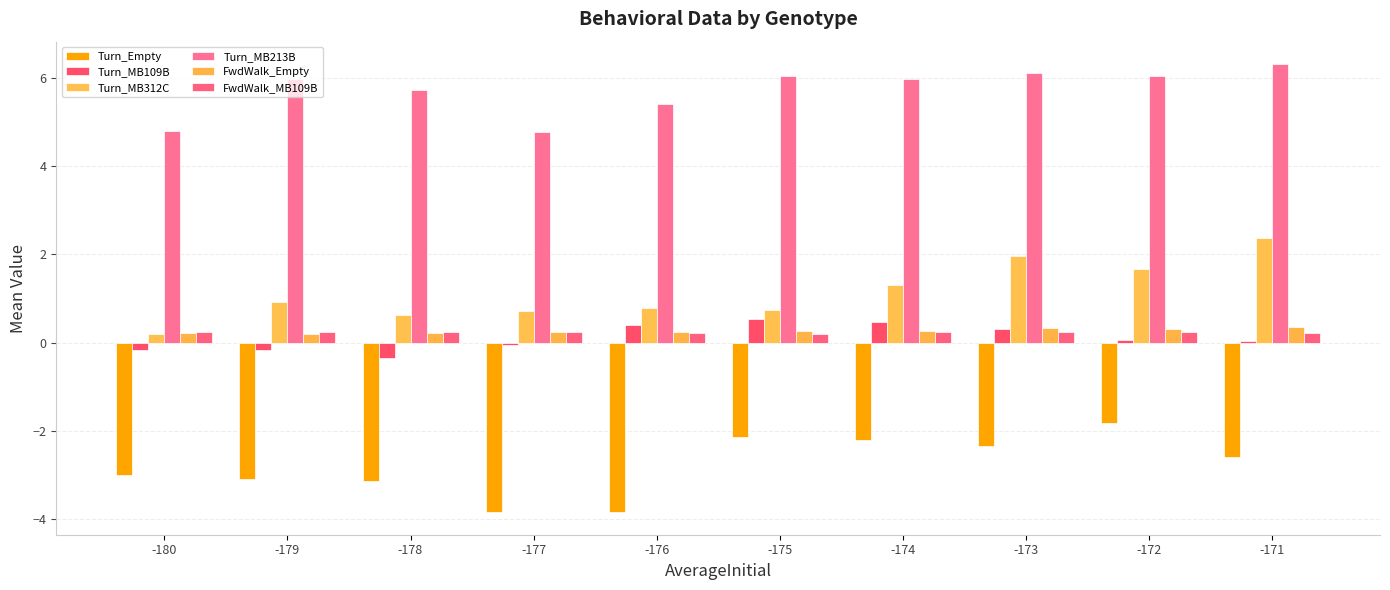

Count the number of categories in the chart.

10